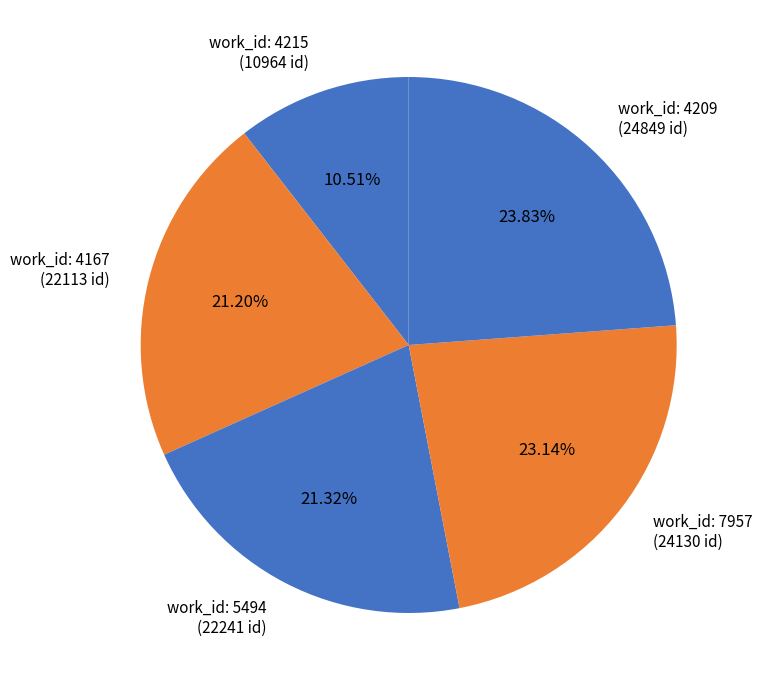

Is there a majority slice in this chart?

No